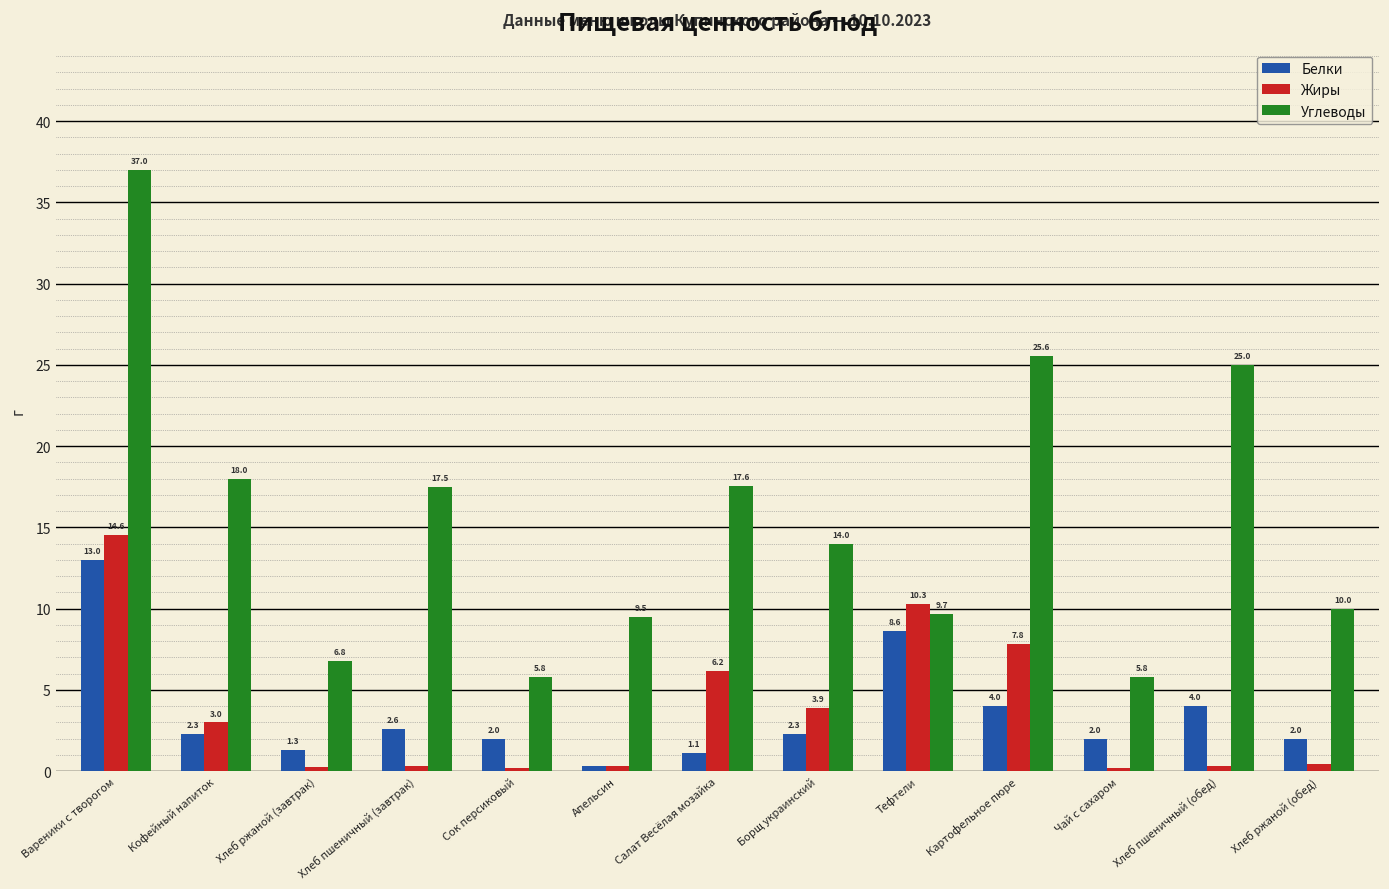

Is the value of Жиры at Картофельное пюре greater than the value of Углеводы at Хлеб пшеничный (завтрак)?

No